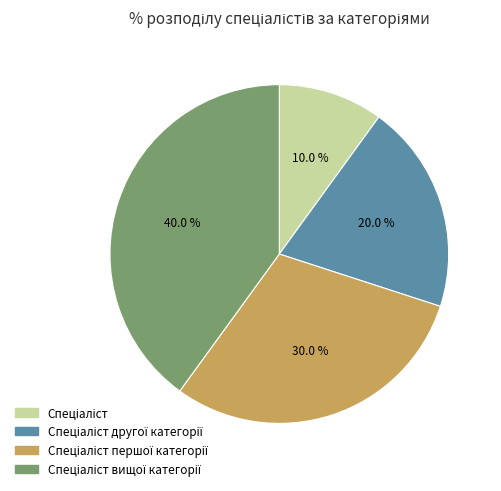

Is there a majority slice in this chart?

No